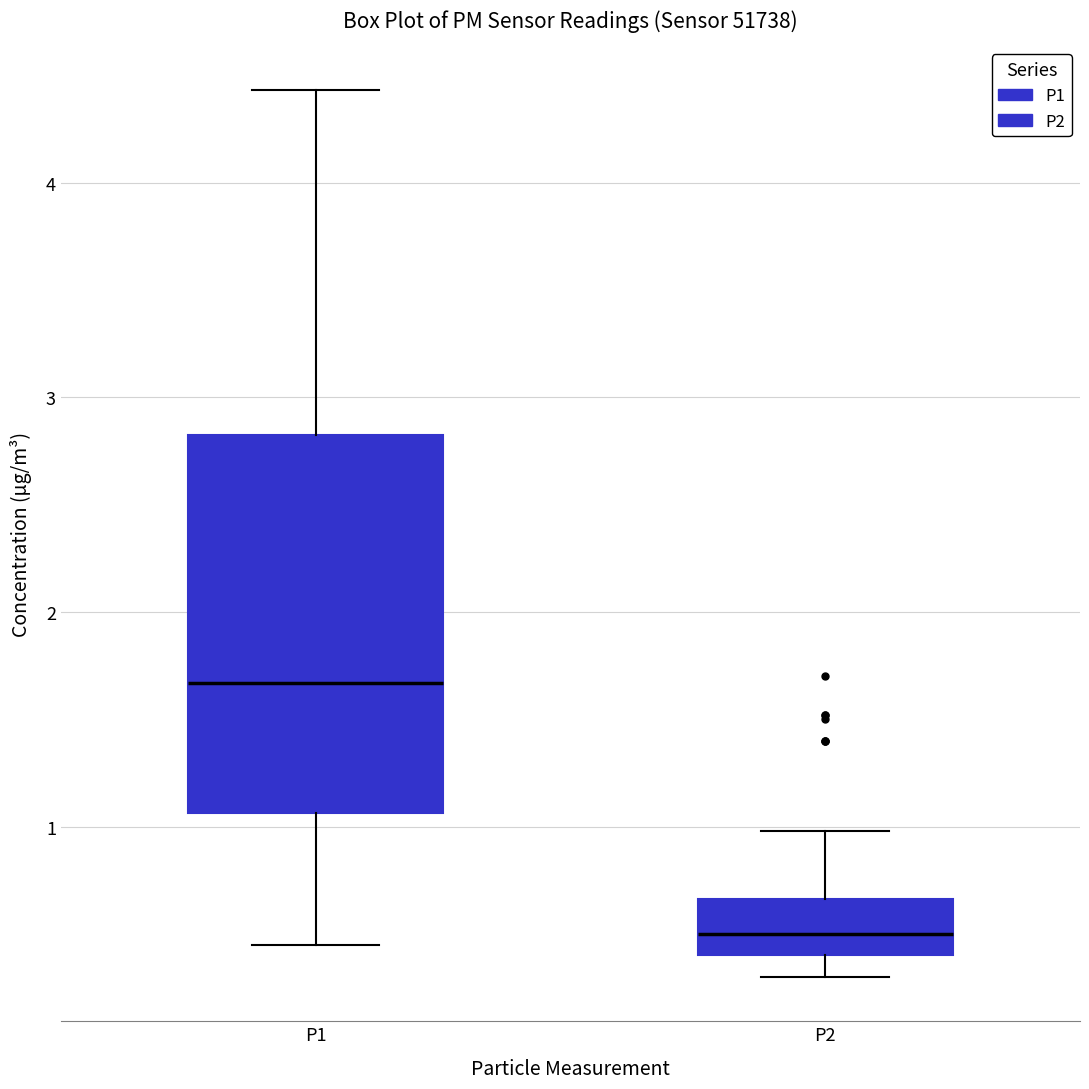

Where is the lower edge of the box for P1 on the y-axis? The values are not printed on the chart, so give them approximately, as read against the axis.

1.1